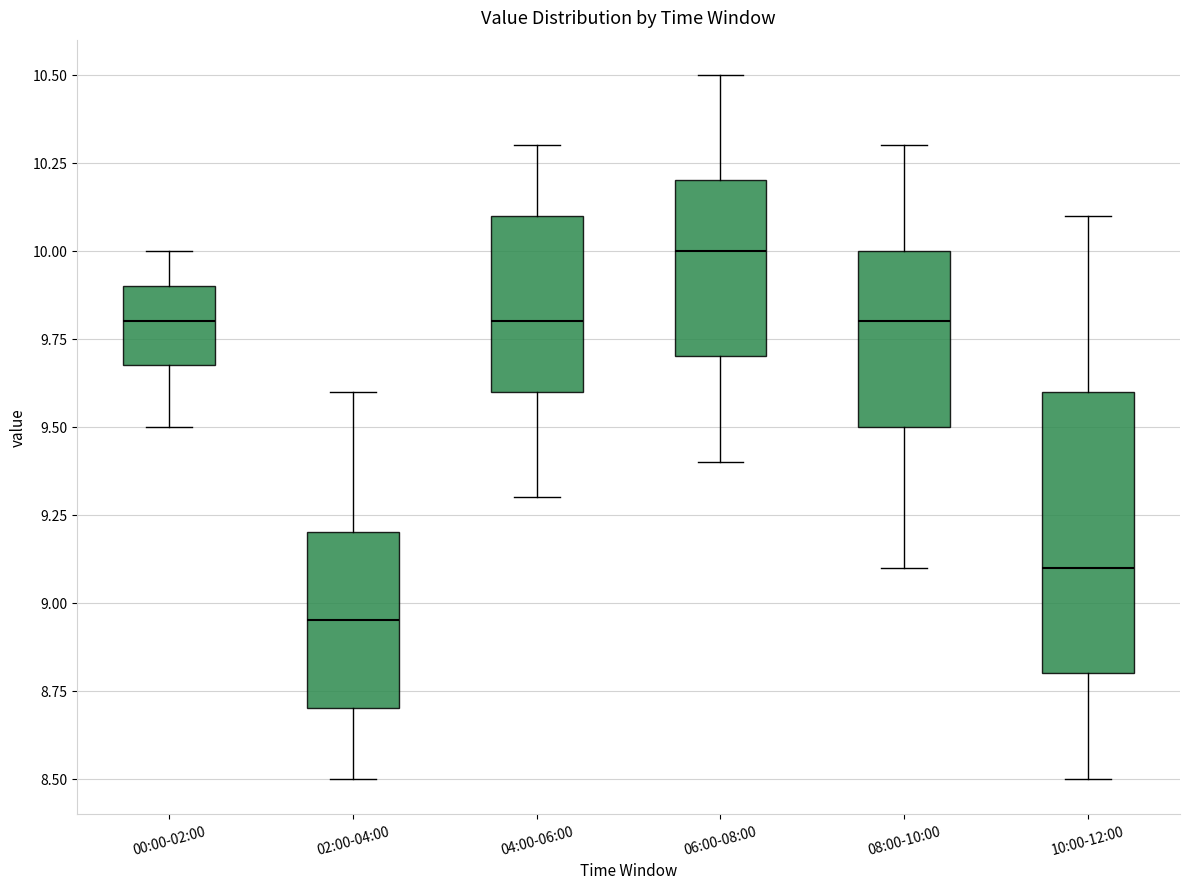

Which box's median line is the highest?

06:00-08:00